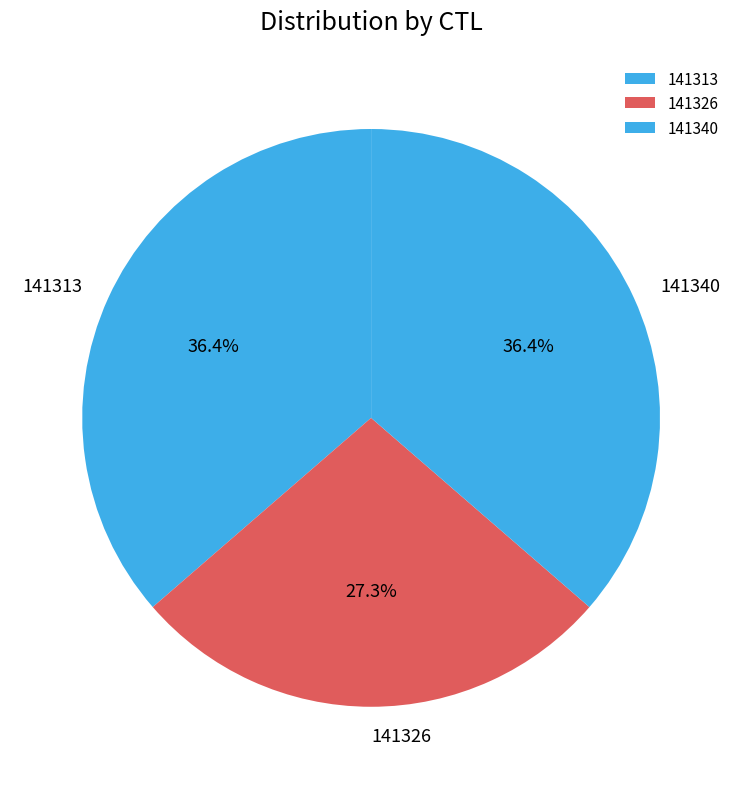

To the nearest percent, what is the combined percentage of 141326 and 141313?

64%